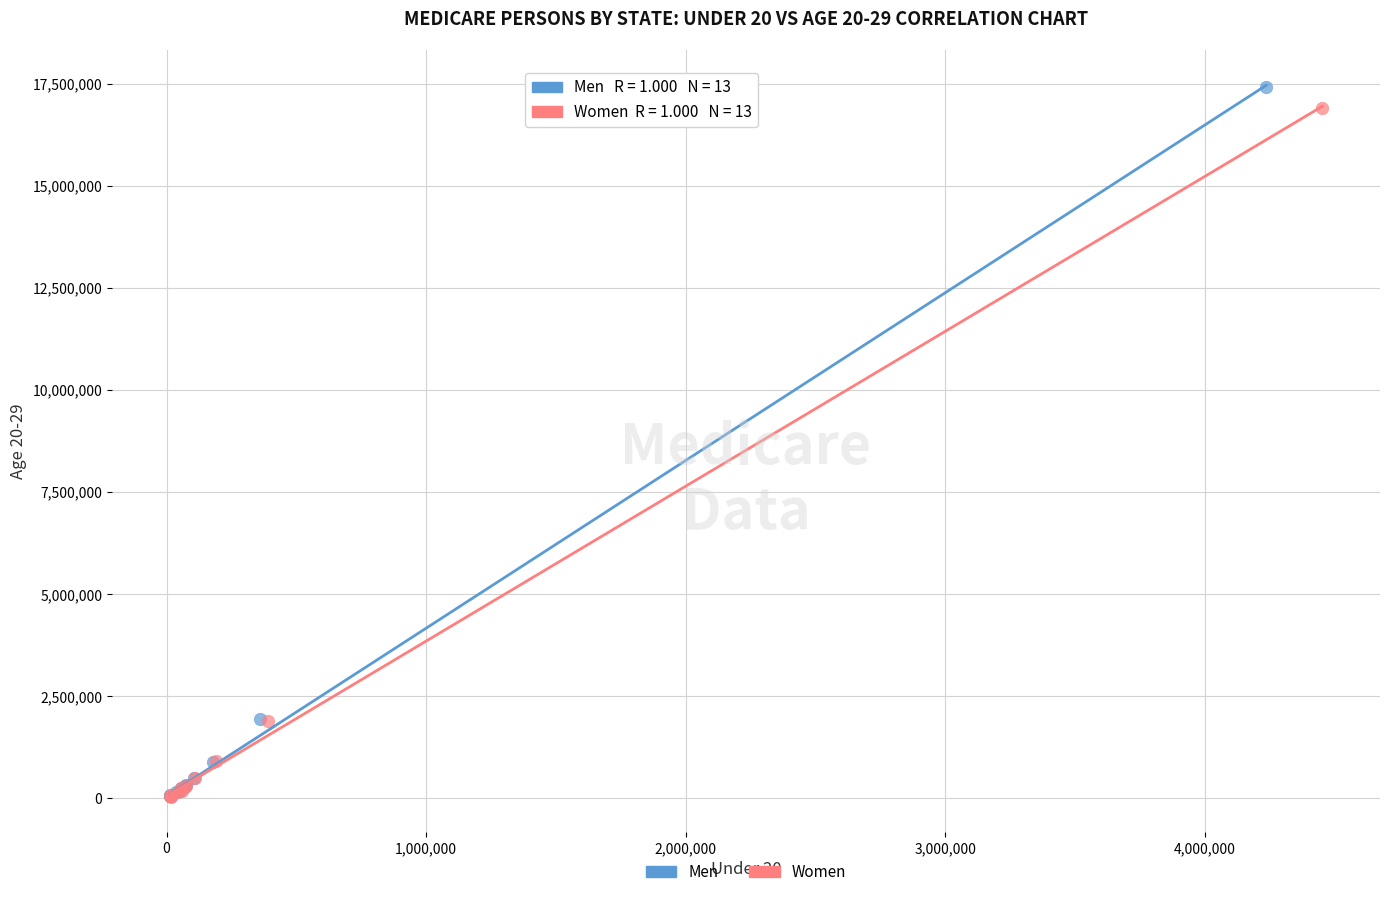

Which series contains the highest Y value?

Men